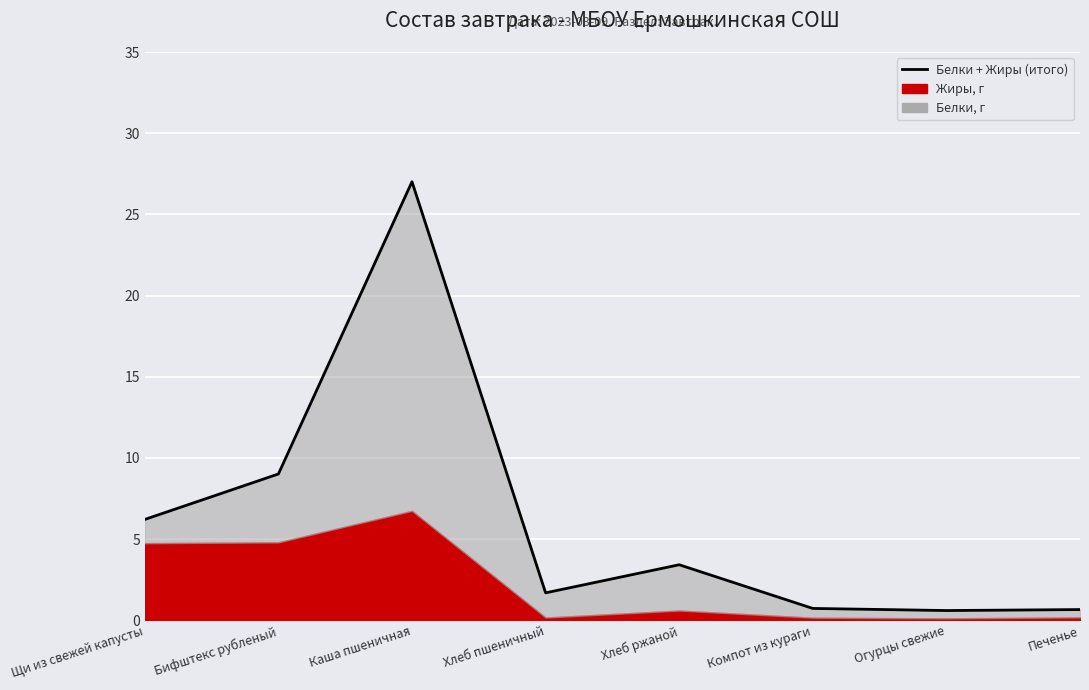

Rank the categories by value from lowest to highest.

Огурцы свежие, Печенье, Компот из кураги, Хлеб пшеничный, Хлеб ржаной, Щи из свежей капусты, Бифштекс рубленый, Каша пшеничная